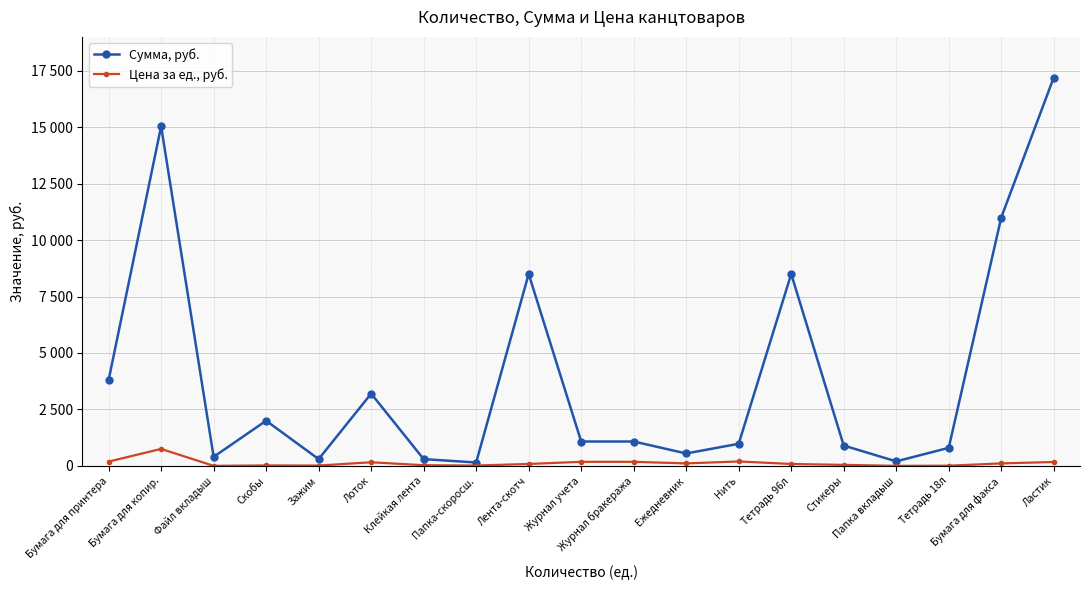

Which series has the widest spread of values?

Сумма, руб.